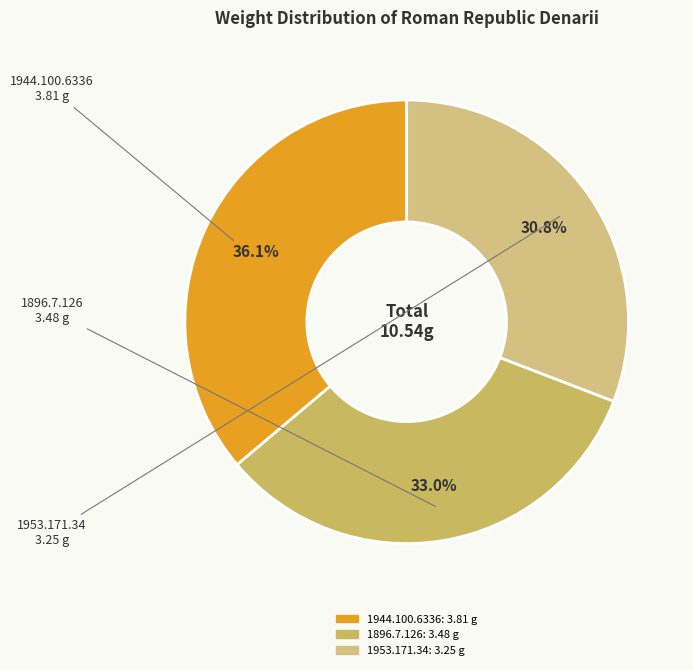

To the nearest percent, what portion does 1953.171.34 represent?

31%